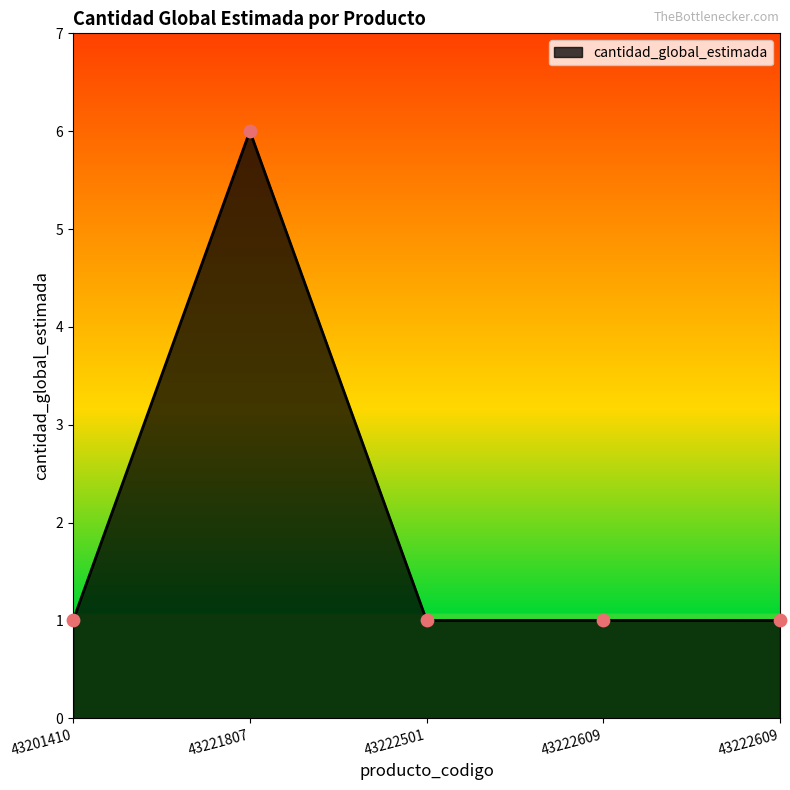

How many lines are shown in the chart?

1